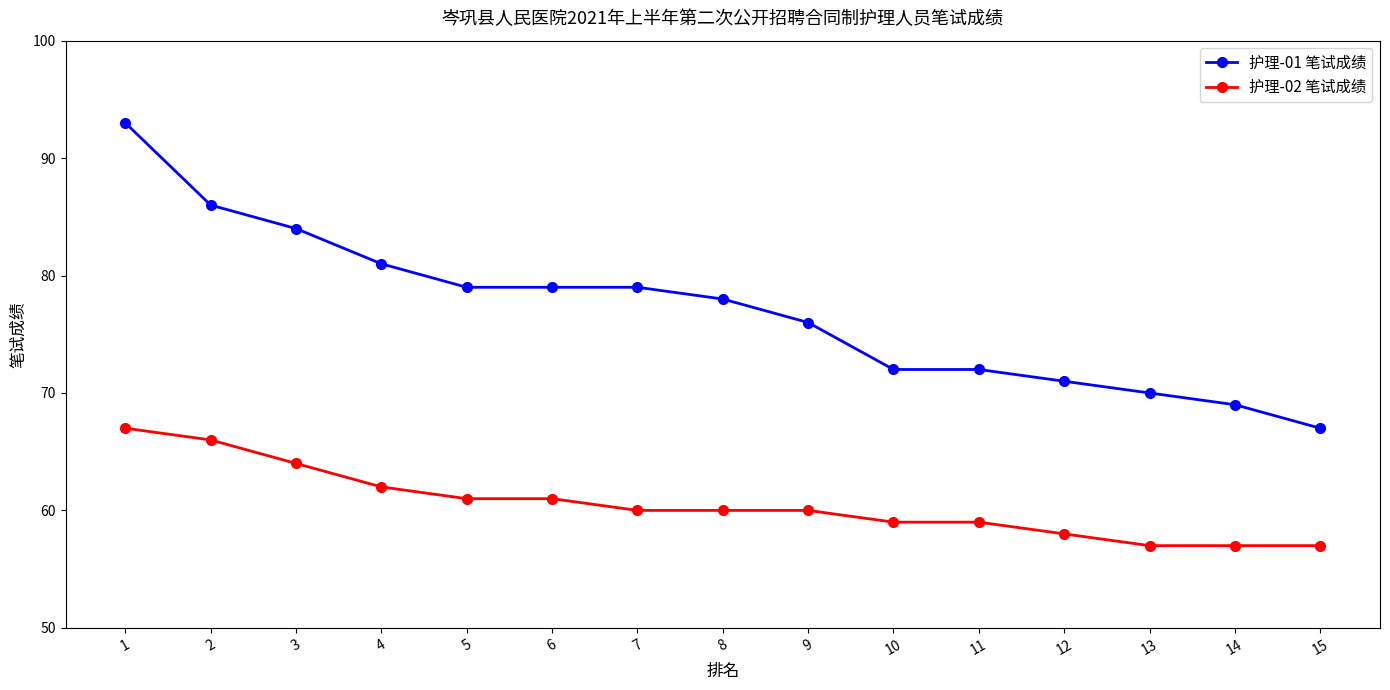

How many lines are shown in the chart?

2